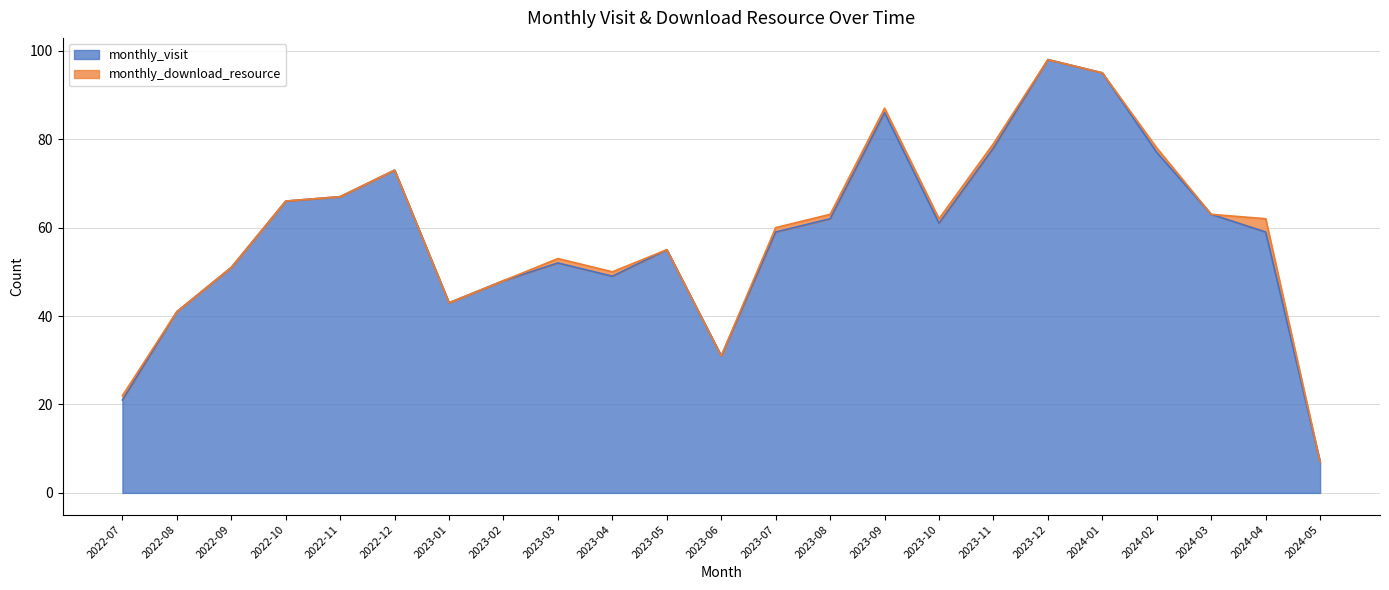

Is it true that the value at 2024-02 is 77?

True